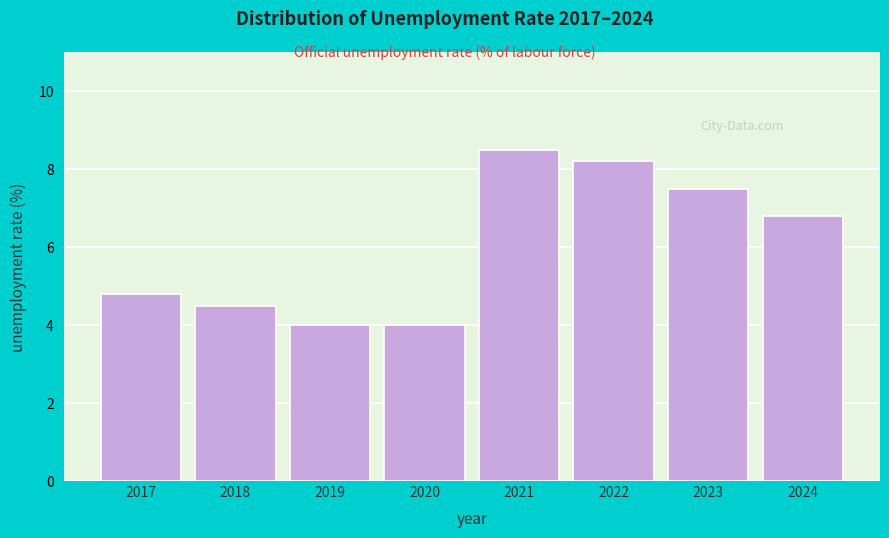

Reading left to right, list all the values displayed in this chart.

4.8	4.5	4.0	4.0	8.5	8.2	7.5	6.8